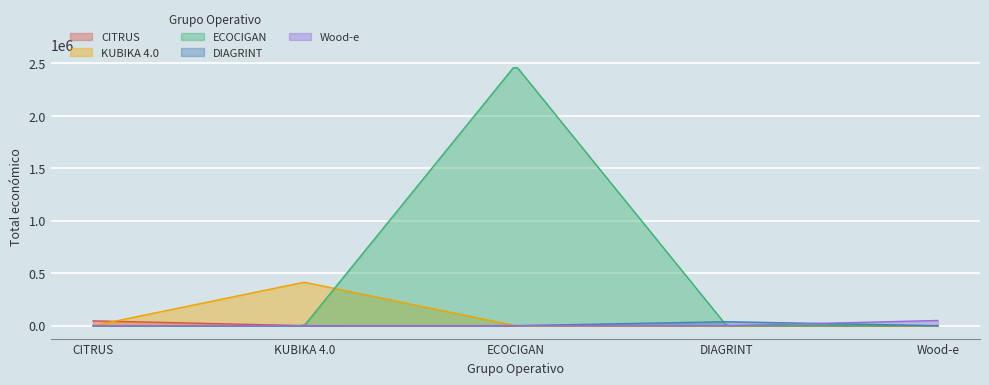

Rank the categories by value from highest to lowest.

ECOCIGAN, KUBIKA 4.0, Wood-e, CITRUS, DIAGRINT